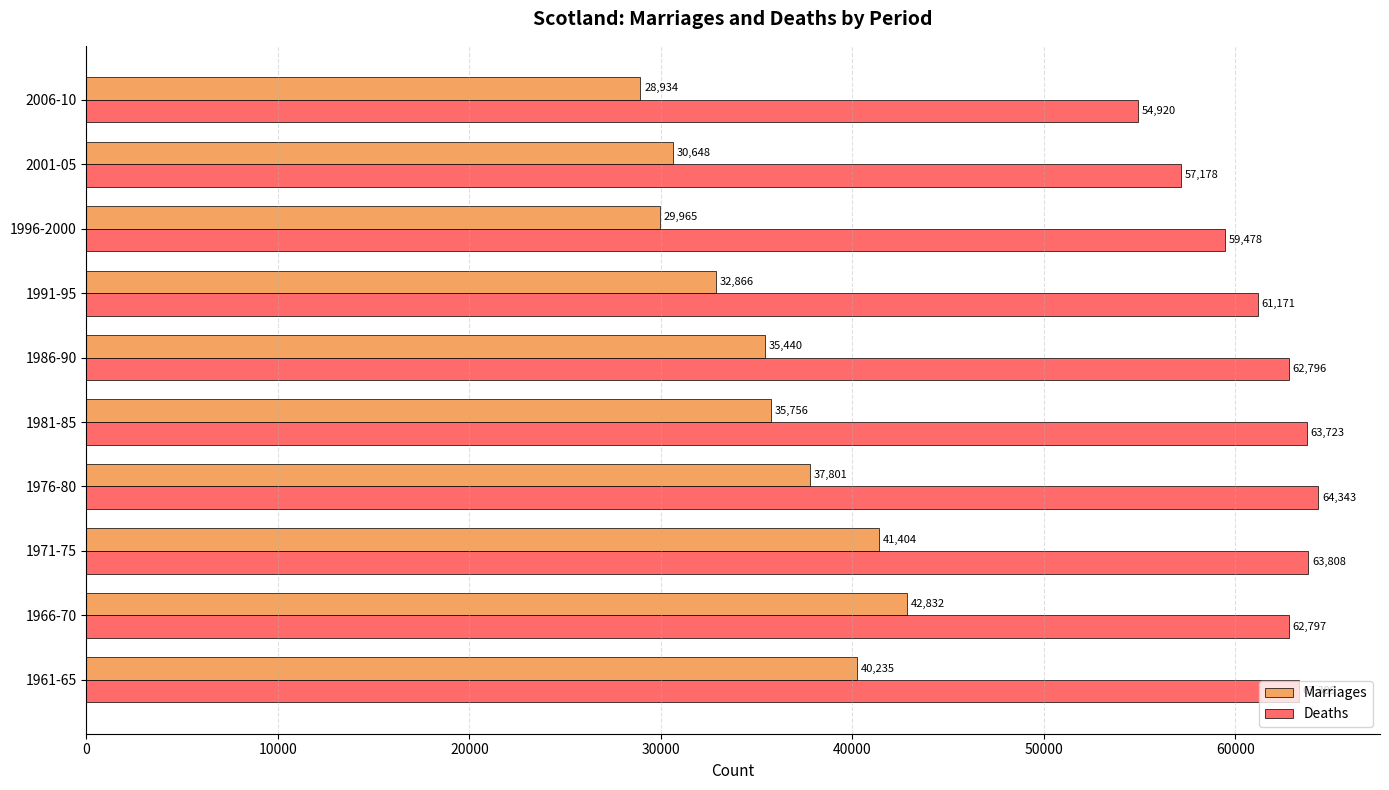

What is the difference between the second highest and minimum values in the Marriages series?

12470